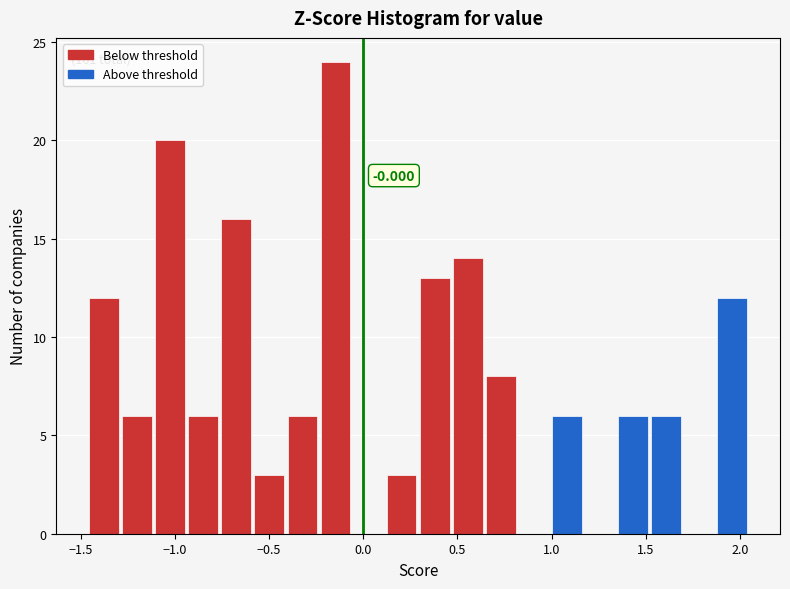

Around what value on the x-axis is the tallest bar? Give the approximate position of its centre, as read against the axis.

-0.15